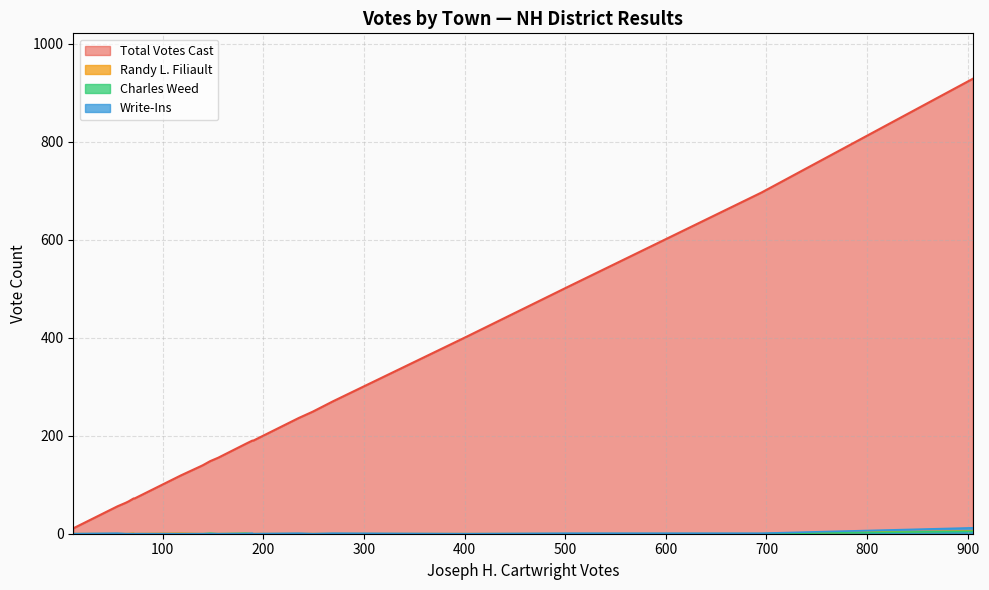

How many lines are shown in the chart?

4